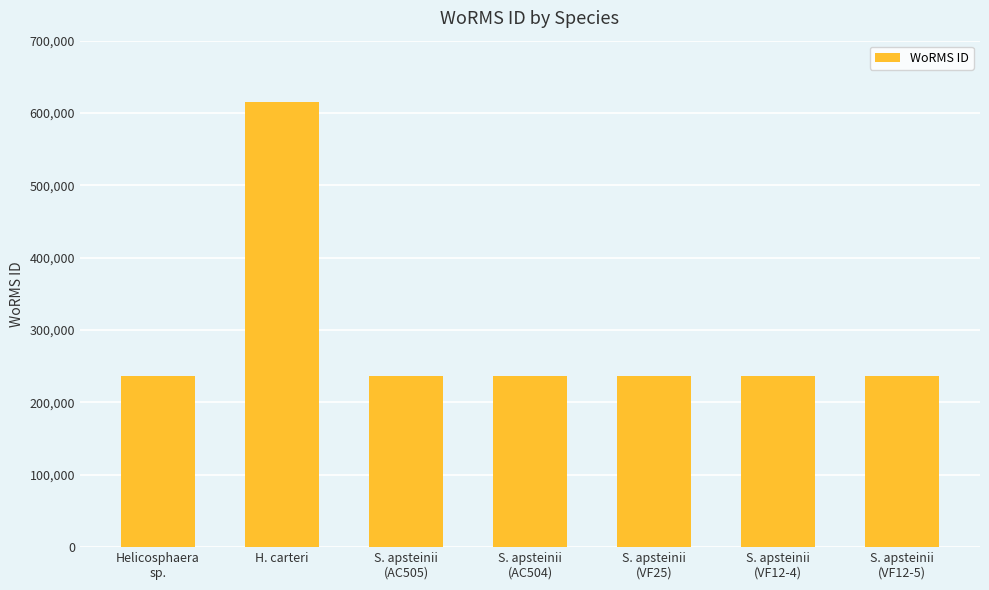

What is the value of the 2nd bar from the left?

615435